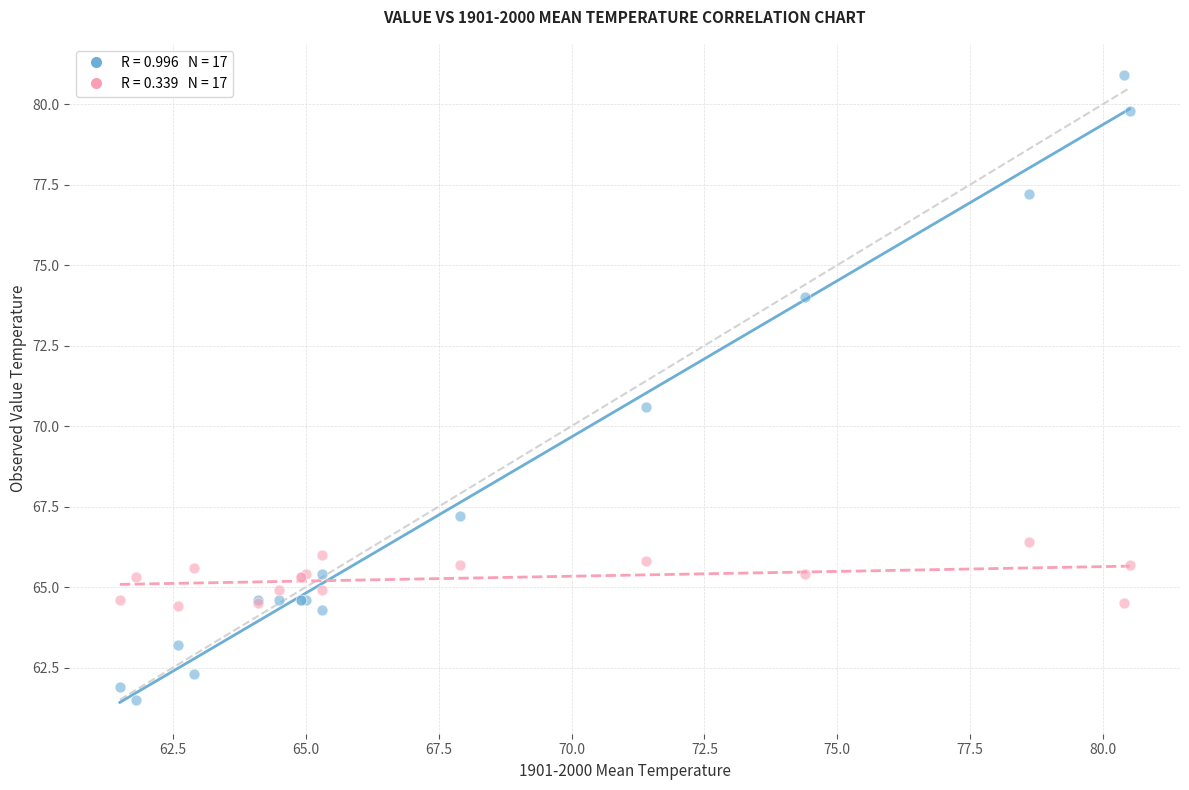

Across all series, what Y value is closest to 71?

70.6